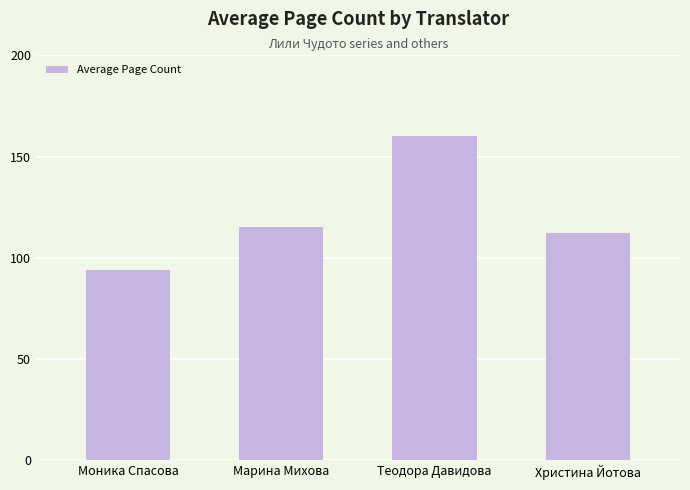

Reading left to right, what are all the values shown in this chart?

94.0	115.4	160.0	112.0